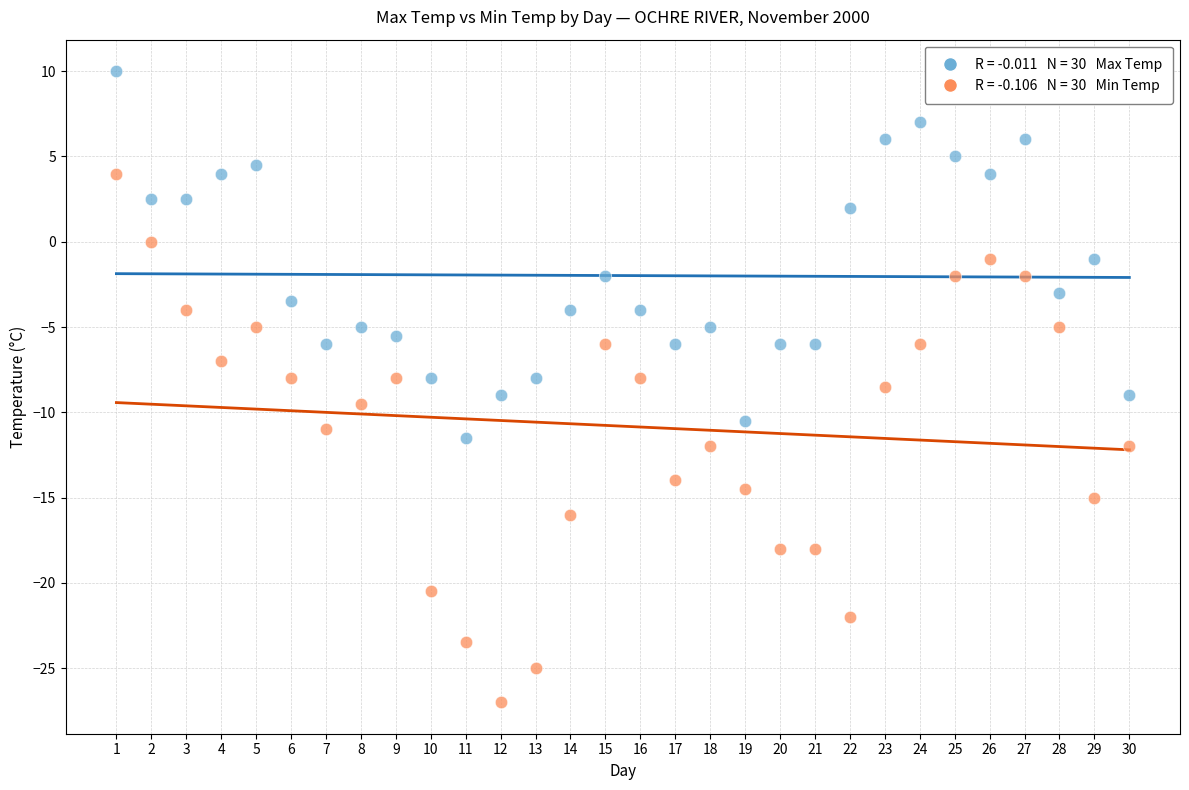

Across all data points, what is the range of Y values (max minus min)?

37.0